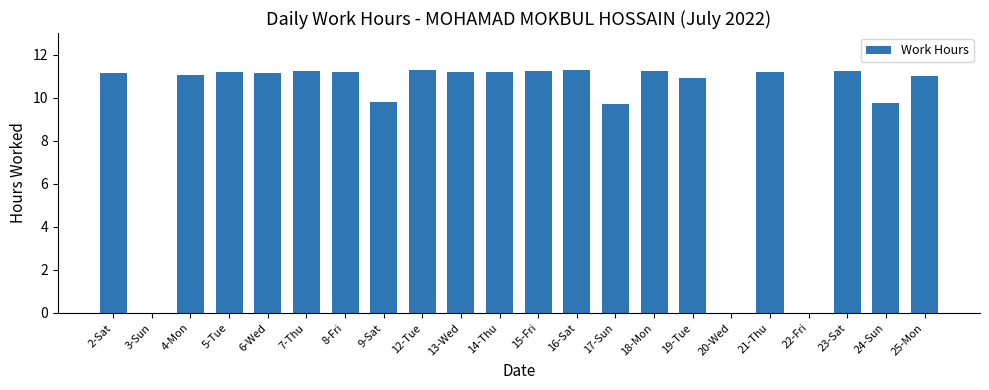

What value does the data have at 12-Tue?

11.3